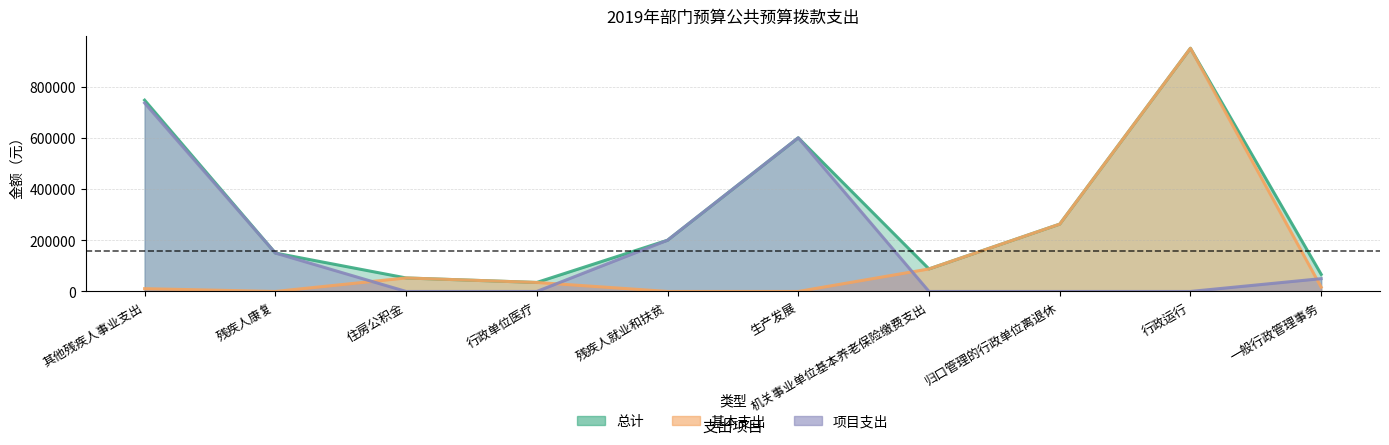

True or false: 总计 and 项目支出 cross at least once.

False